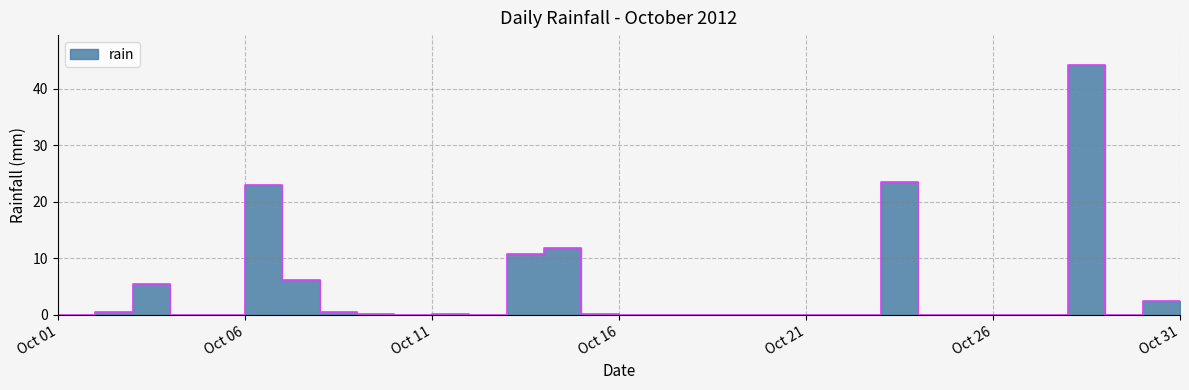

How many points are higher than both their immediate neighbors (excluding endpoints)?

6